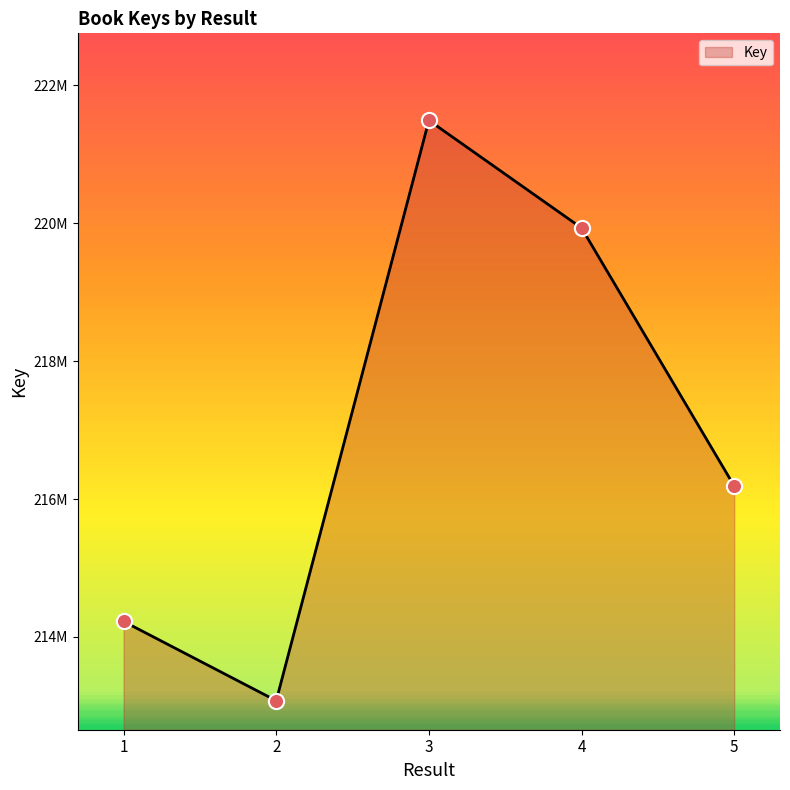

Between 3 and 2, which is larger?

3